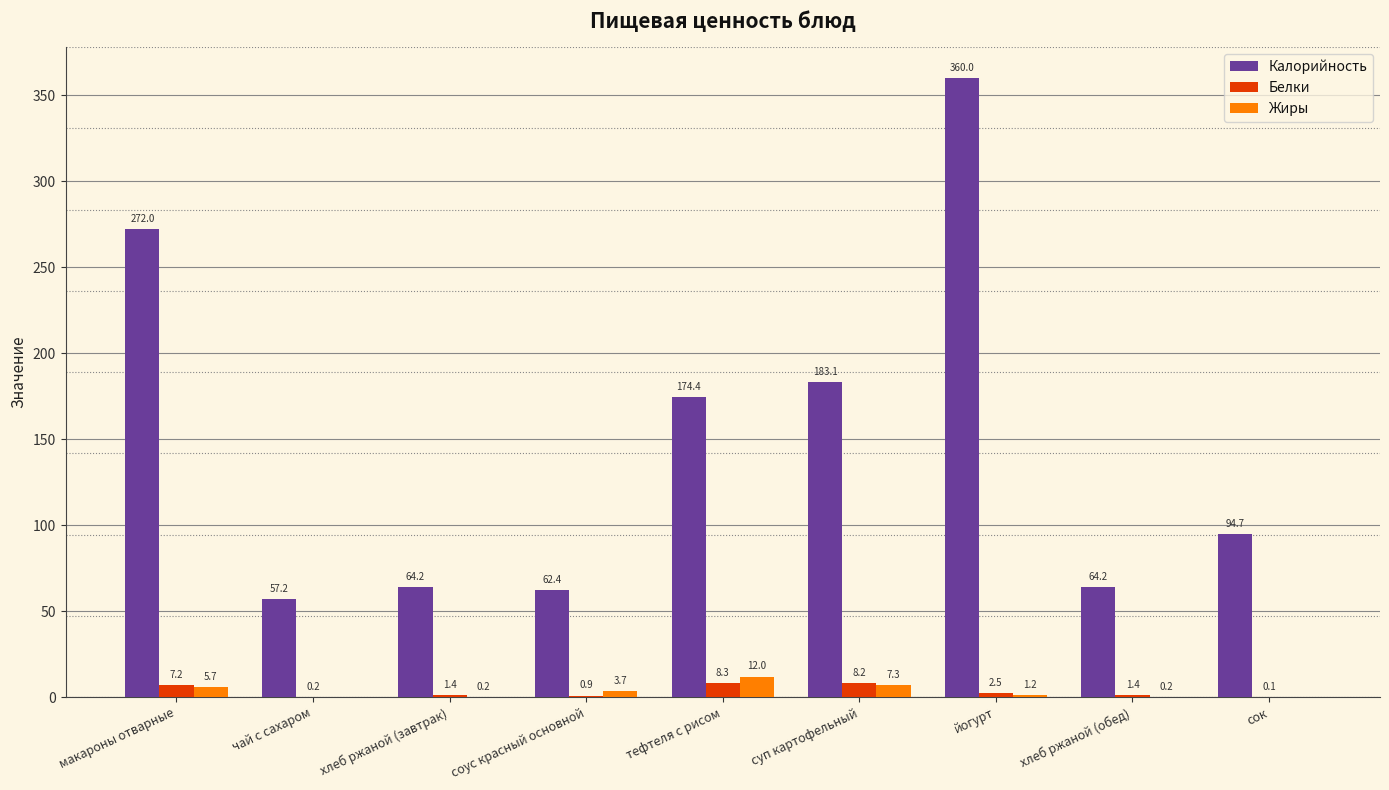

Which series changed the most between чай с сахаром and тефтеля с рисом?

Калорийность